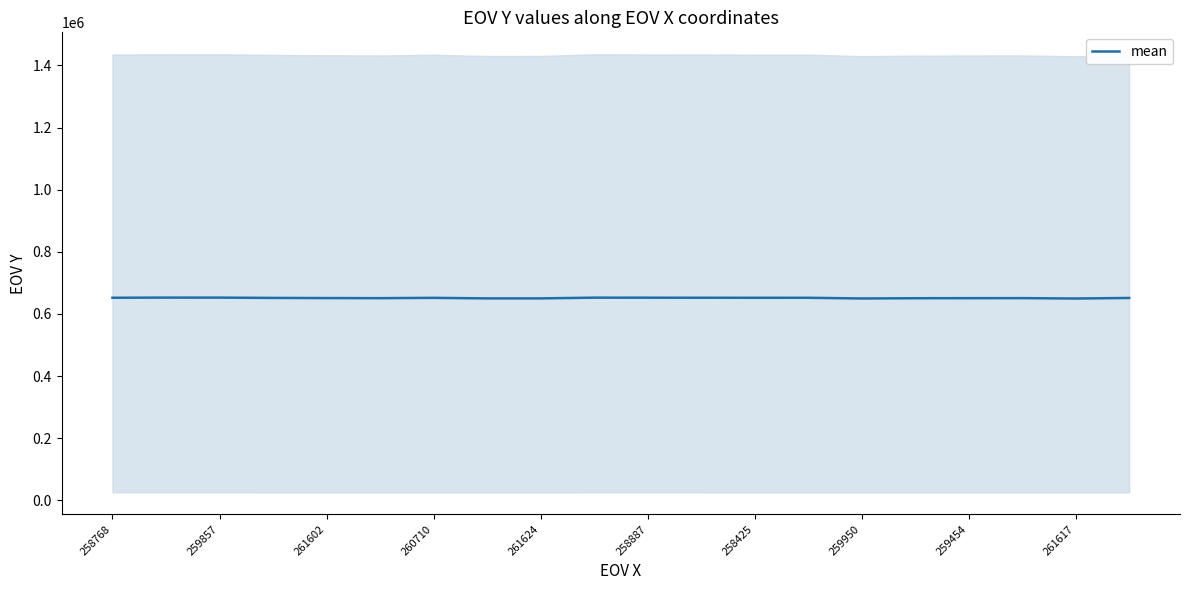

True or false: mean has a value of 652316 at 258887.

True